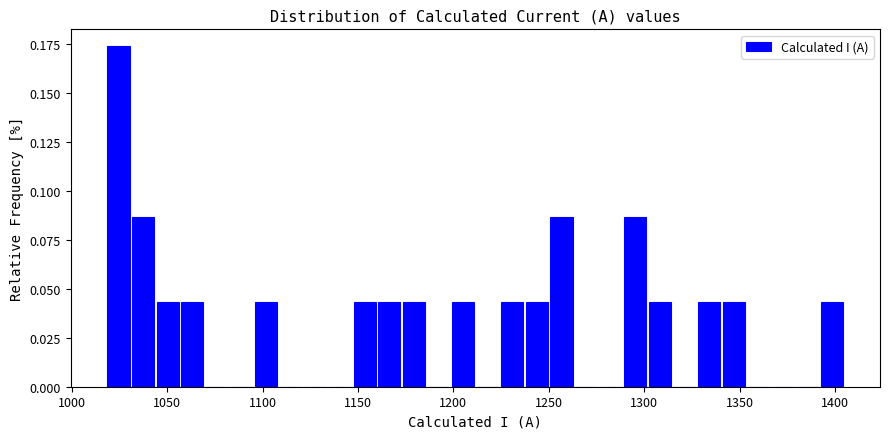

Around what value on the x-axis is the tallest bar? Give the approximate position of its centre, as read against the axis.

1025